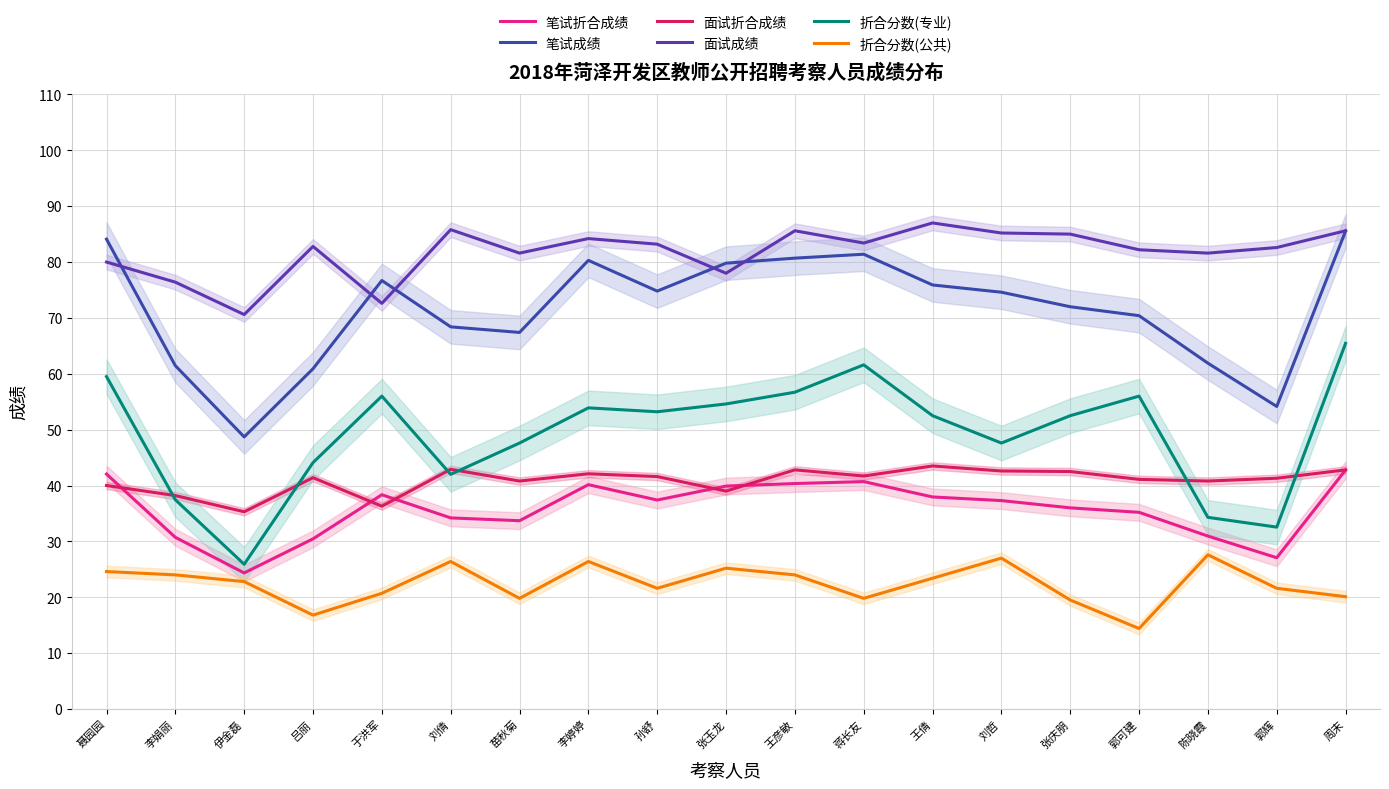

What is the difference between the 面试折合成绩 values at 张庆朋 and 李婷婷?

0.4